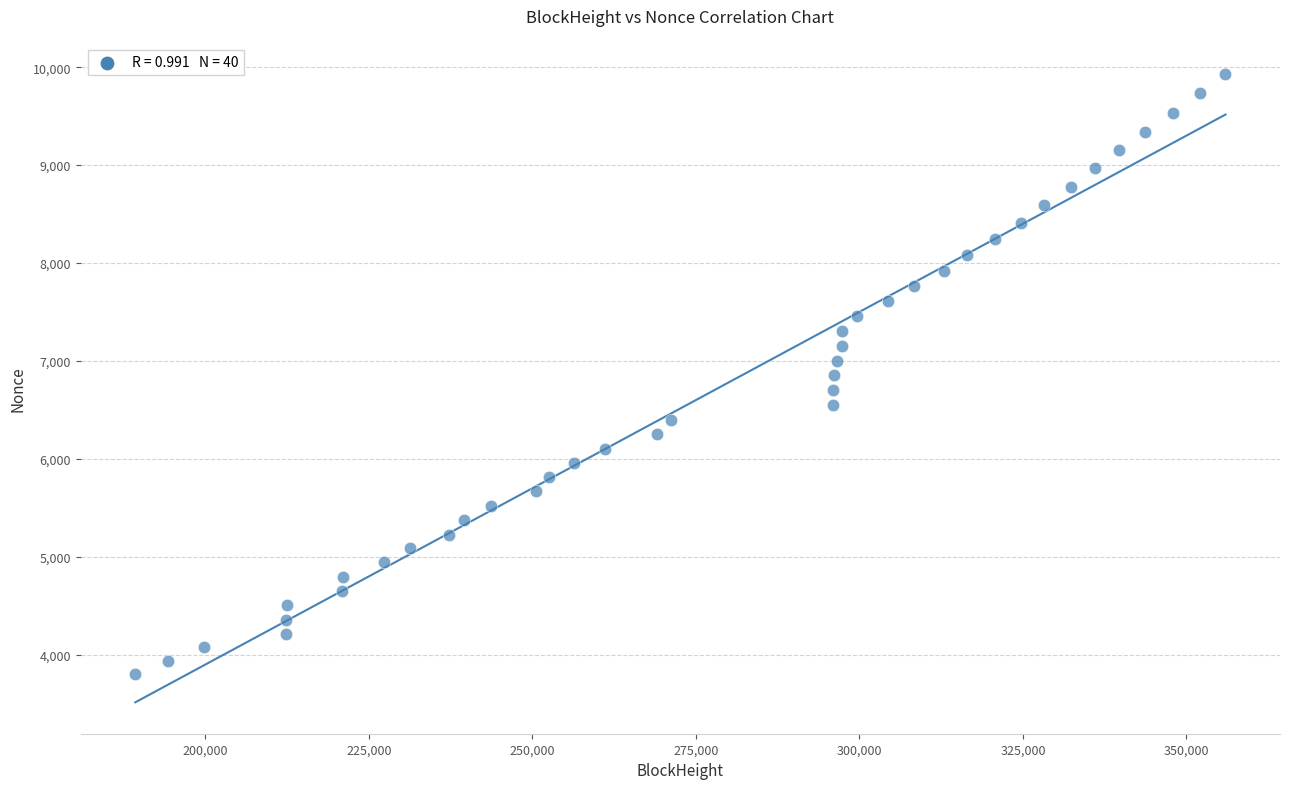

What is the range of X values (max minus min)?

166673